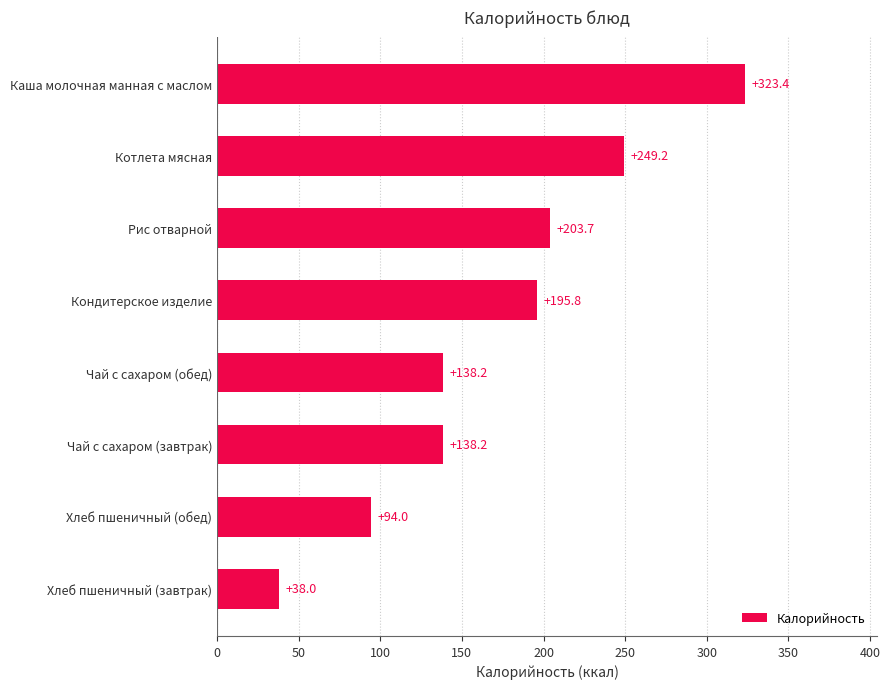

How many categories are shown in the chart?

8